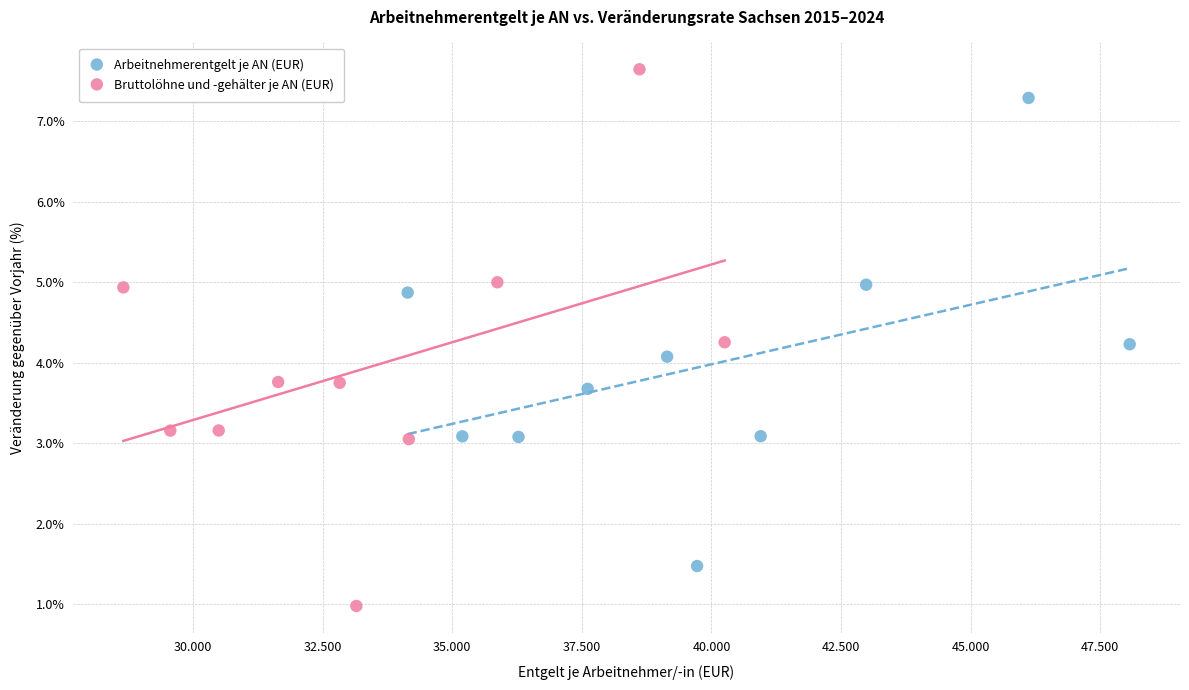

What are all the series names shown in the legend?

Arbeitnehmerentgelt je AN (EUR), Bruttolöhne und -gehälter je AN (EUR)